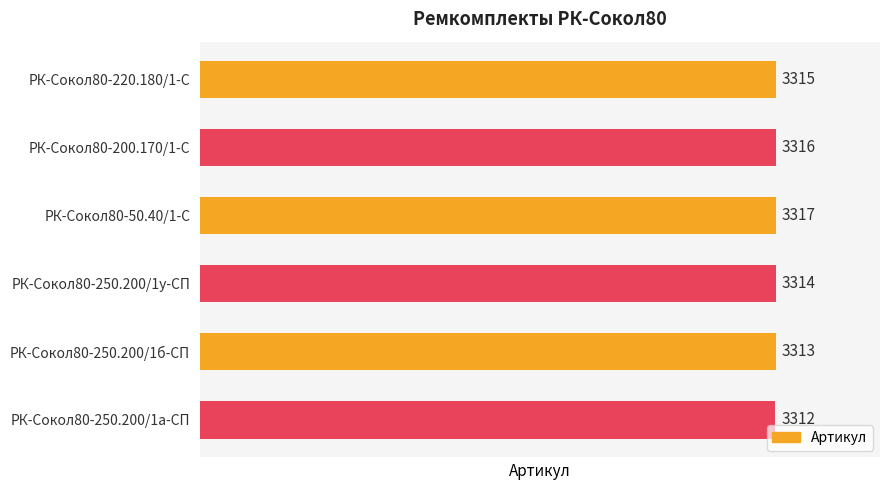

What is the greatest value displayed?

3317